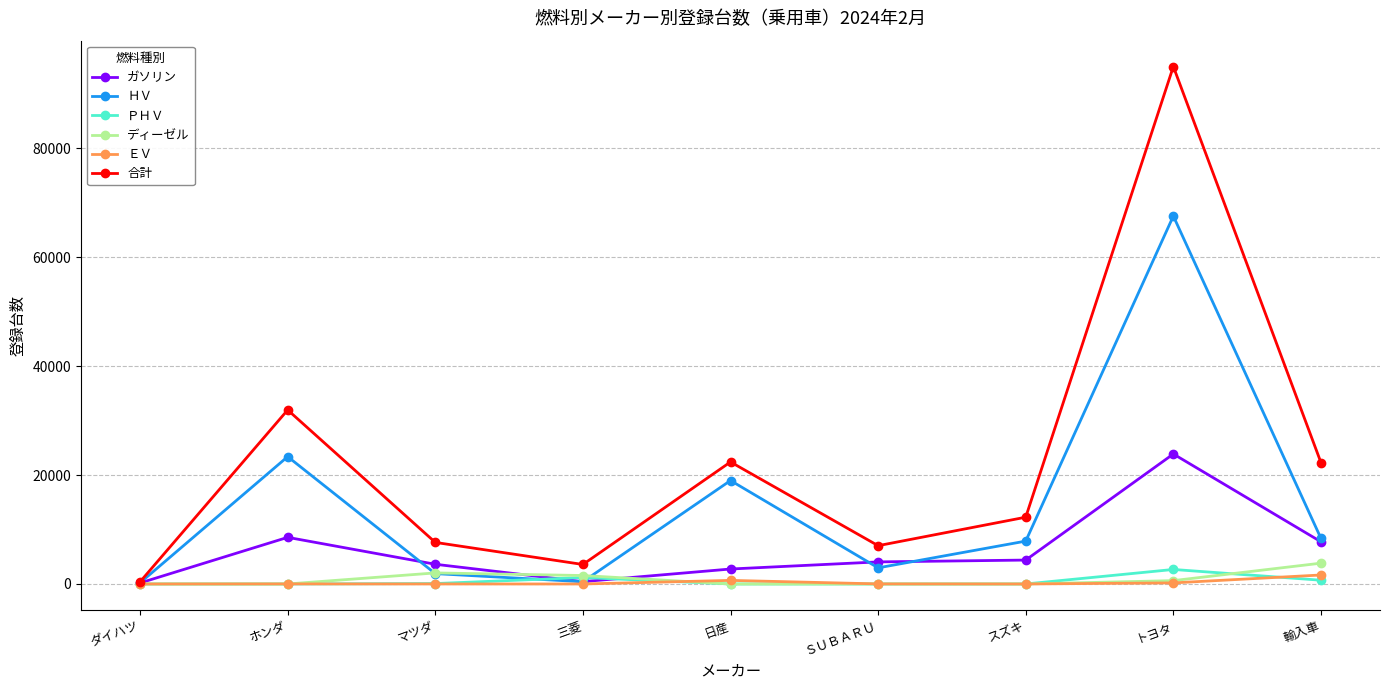

What is the label of the 9th point from the right?

ダイハツ